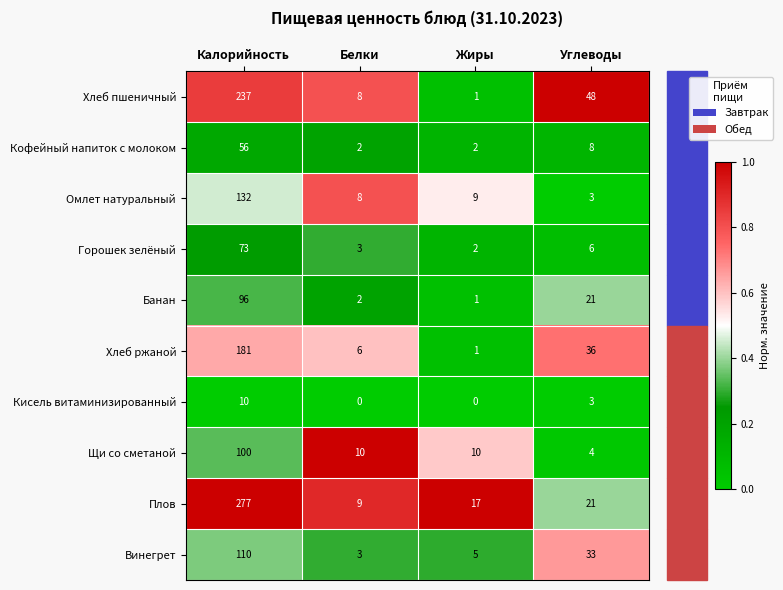

What is the difference between the highest and lowest values at Белки?

10